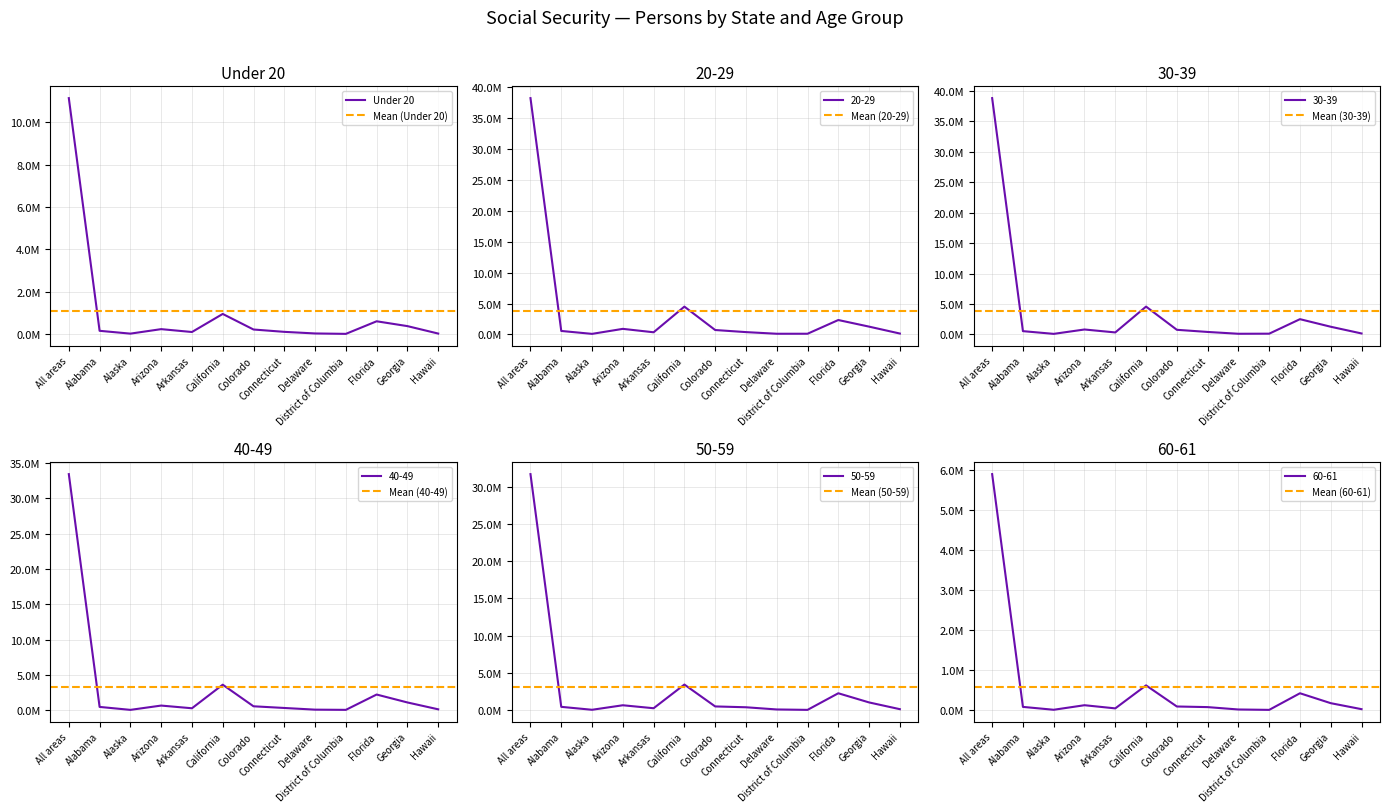

What is the average value of the 50-59 series?

3161471